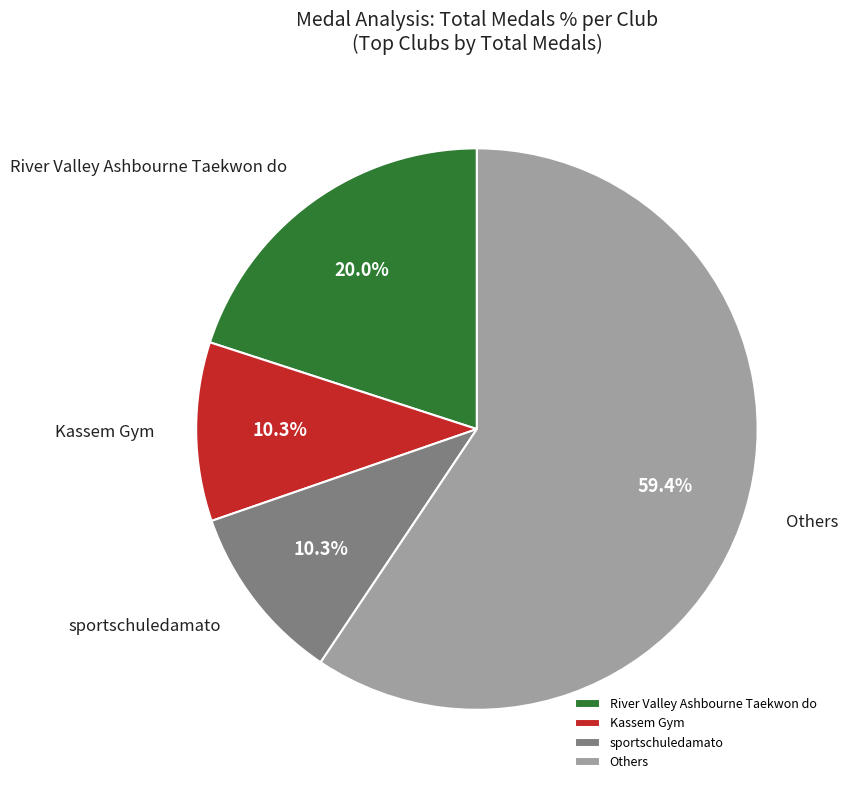

Do sportschuledamato and Others together represent more than half of the pie?

Yes